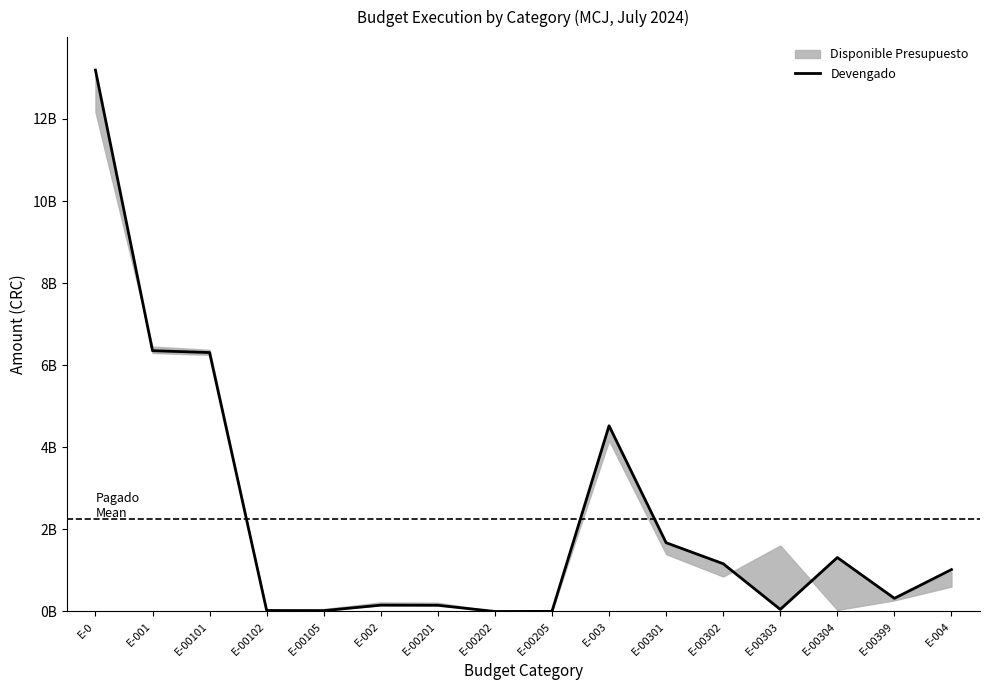

Is it true that the value at E-00102 is 44081964.2?

False